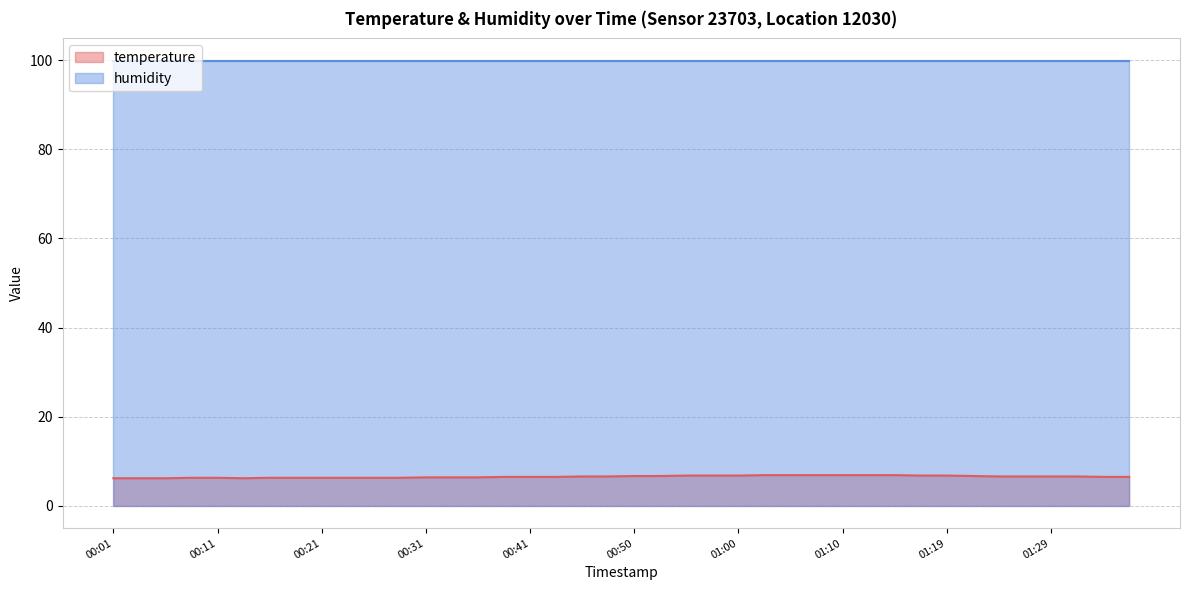

What is the difference between the maximum and minimum values?

0.7